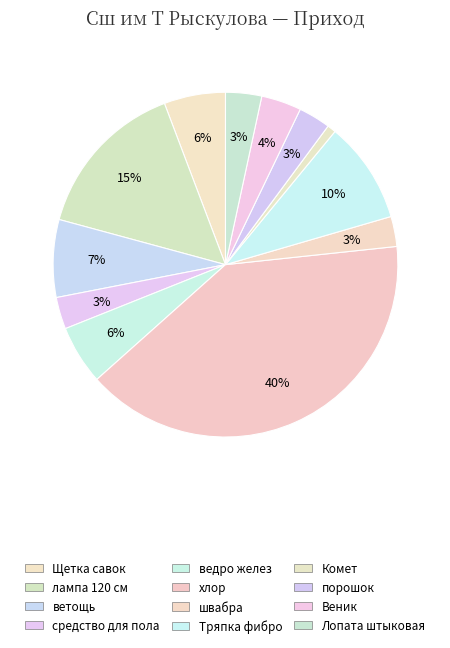

Rank the categories by value from highest to lowest.

хлор, лампа 120 см, Тряпка фибро, ветощь, Щетка савок, ведро желез, Веник, Лопата штыковая, порошок, средство для пола, швабра, Комет